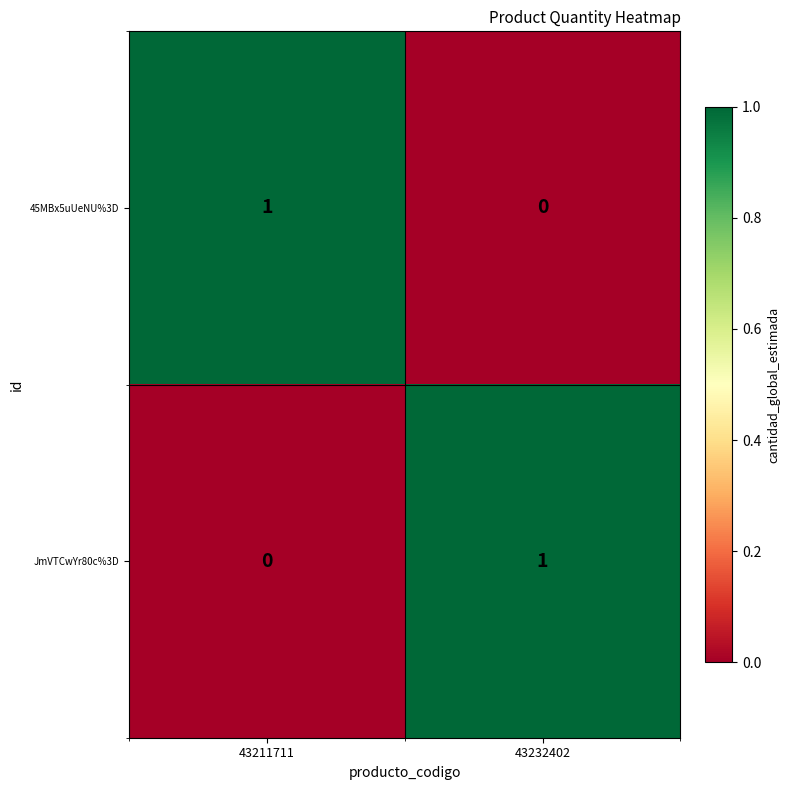

Reading left to right, extract all data points from this chart.

45MBx5uUeNU%3D: 43211711=1	43232402=0
JmVTCwYr80c%3D: 43211711=0	43232402=1